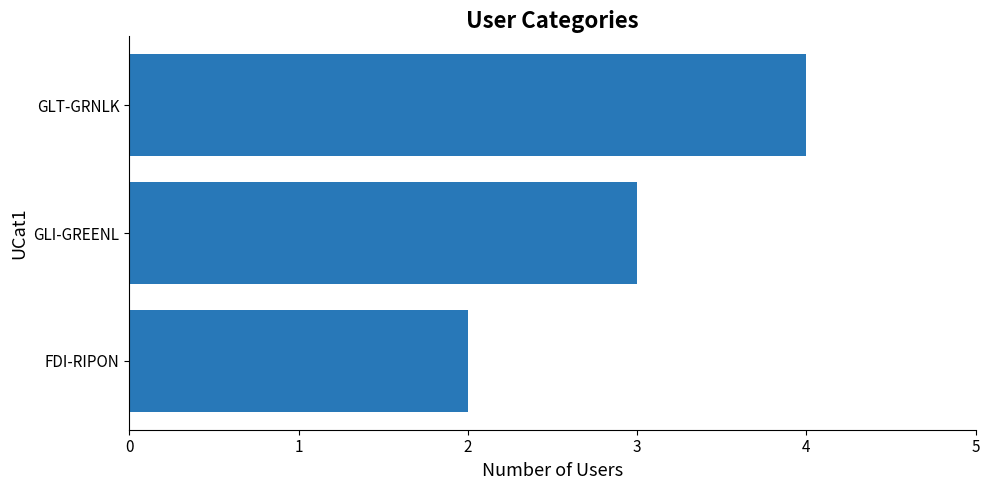

What is the average value?

3